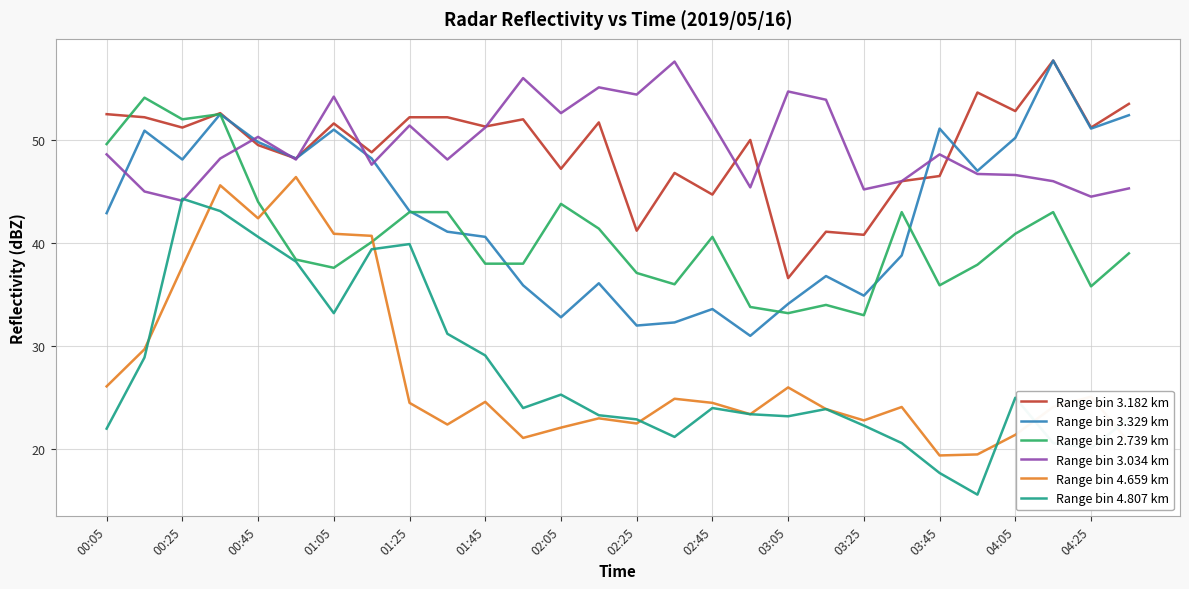

True or false: Range bin 4.659 km and Range bin 3.034 km intersect in this chart.

False